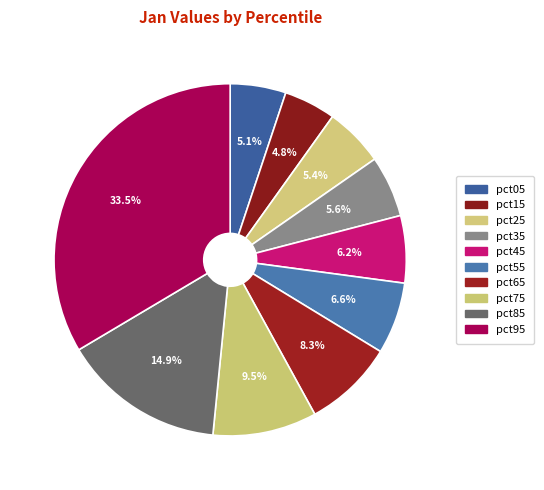

How many segments does this pie chart have?

10